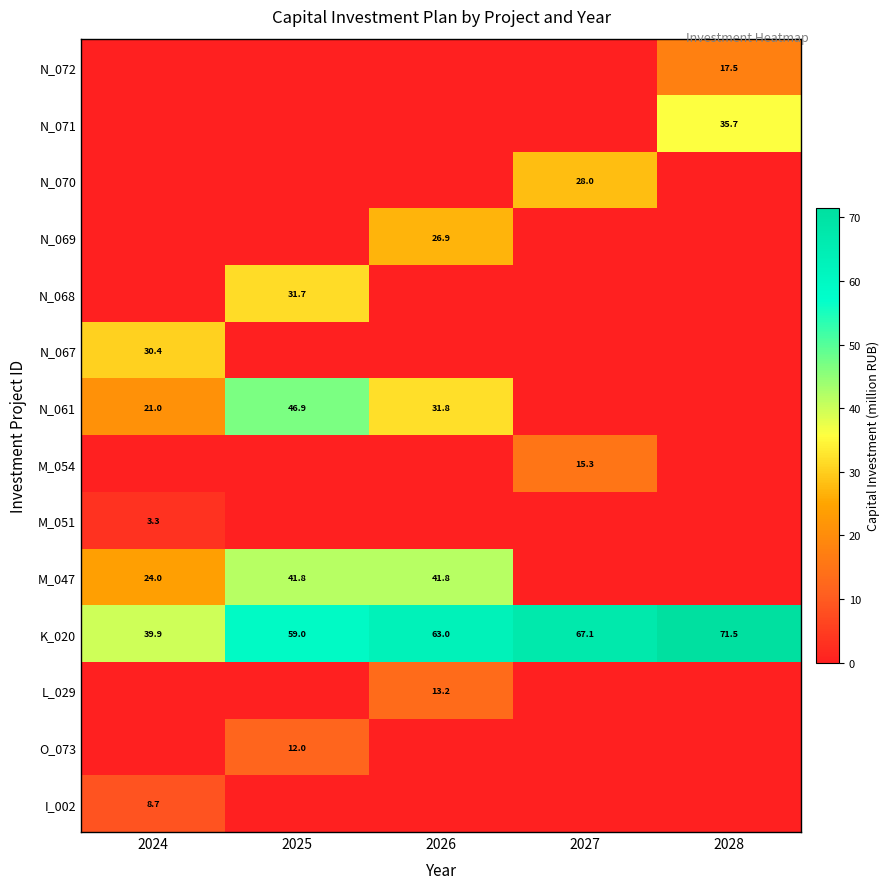

At which category is the sum across all series the highest?

2025